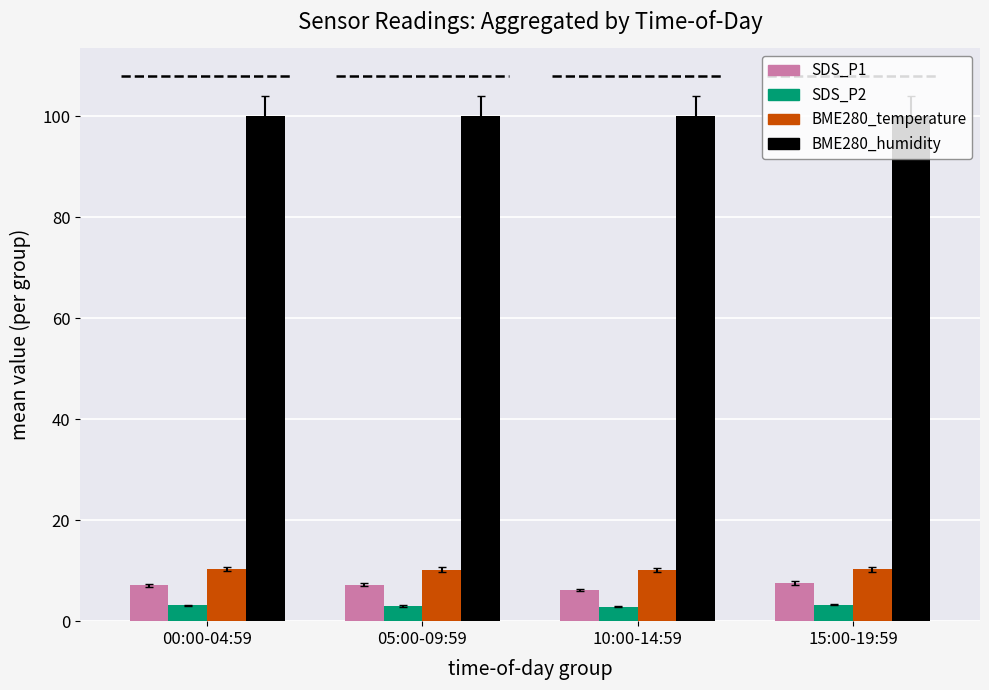

What is the label of the 4th bar from the left?

15:00-19:59